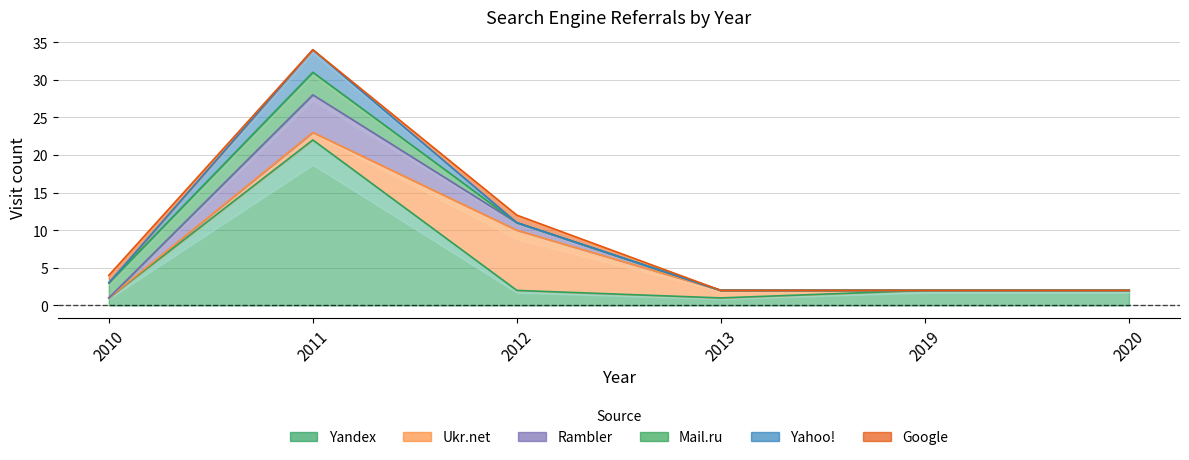

How many data points in Mail.ru are above 0?

2